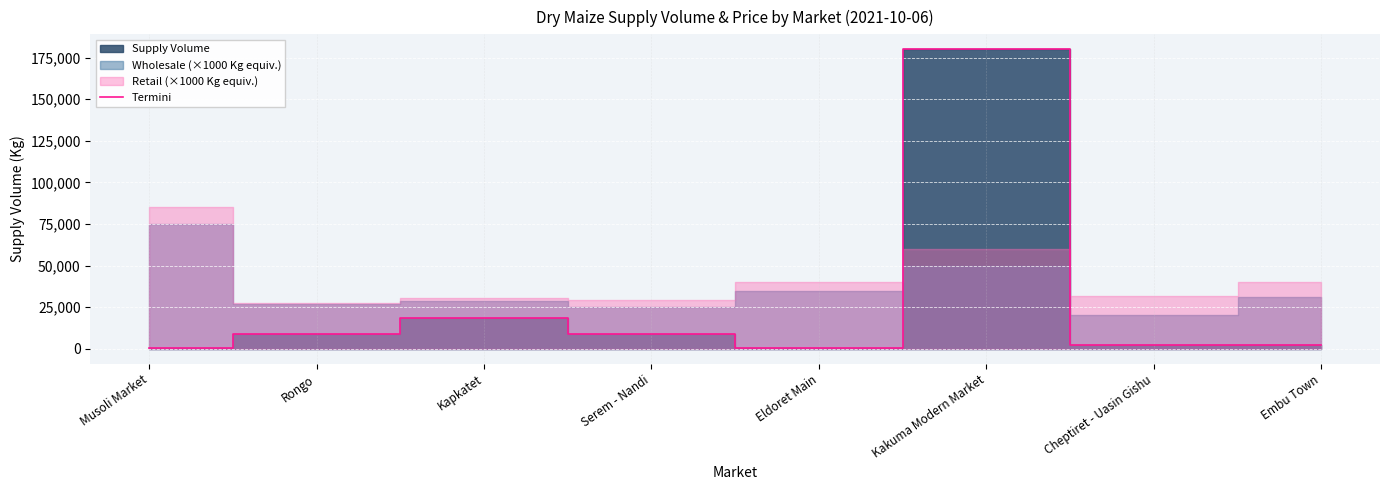

Rank the categories by value from highest to lowest.

Kakuma Modern Market, Kapkatet, Rongo, Serem - Nandi, Embu Town, Cheptiret - Uasin Gishu, Musoli Market, Eldoret Main